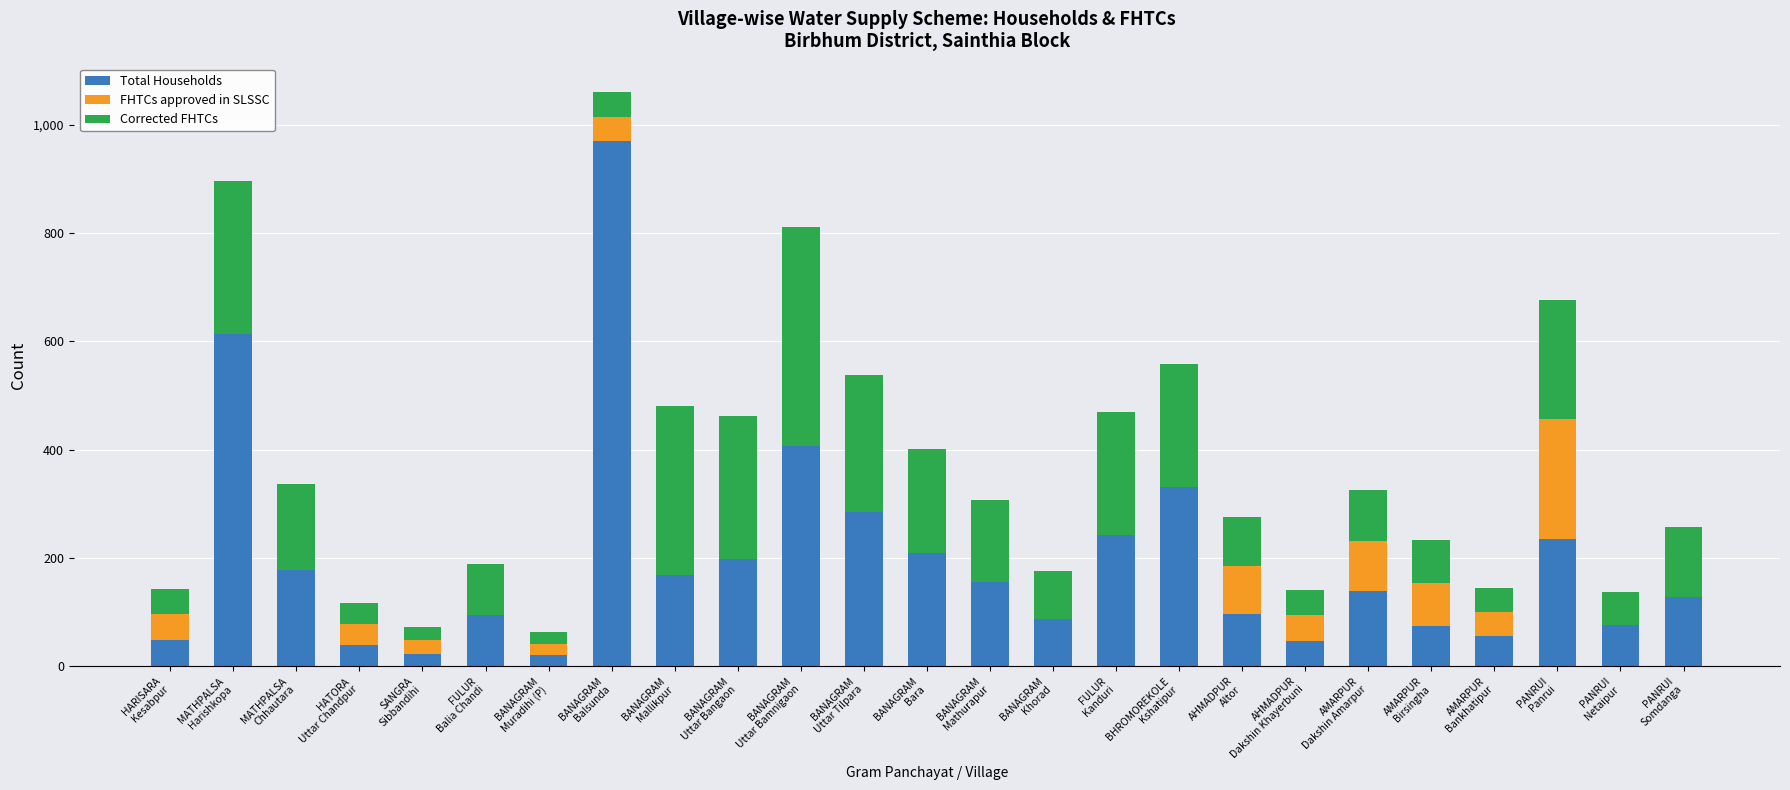

What is the sum of all Total Households values?

4925